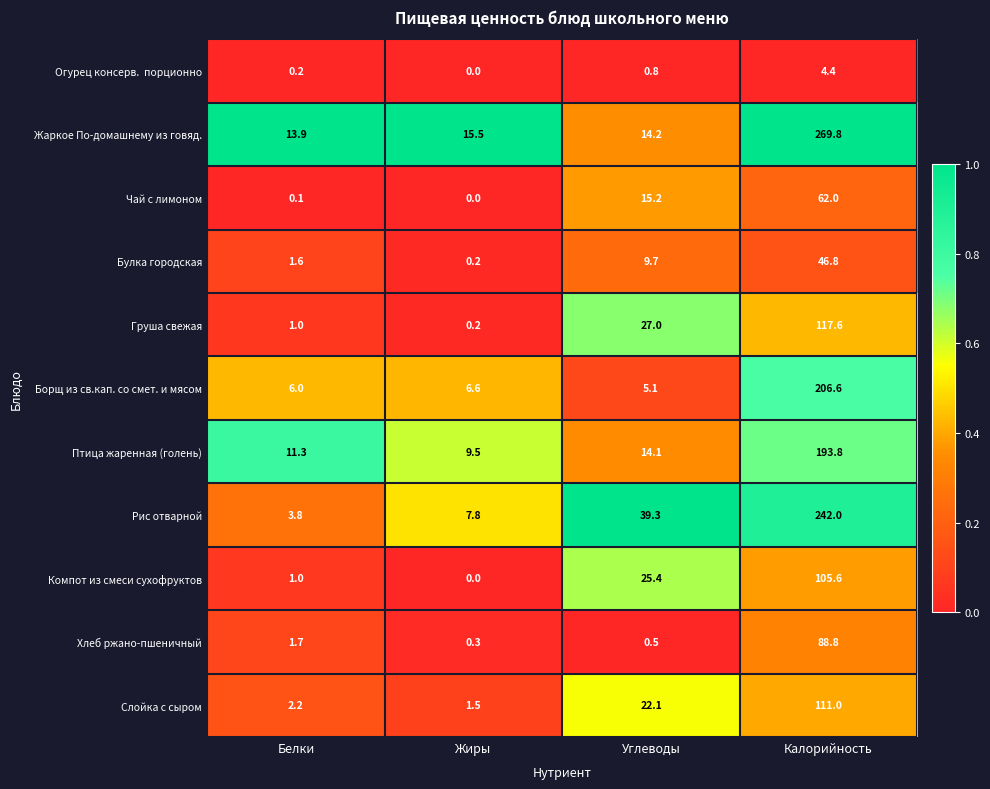

Which label corresponds to the largest value in the chart?

Калорийность